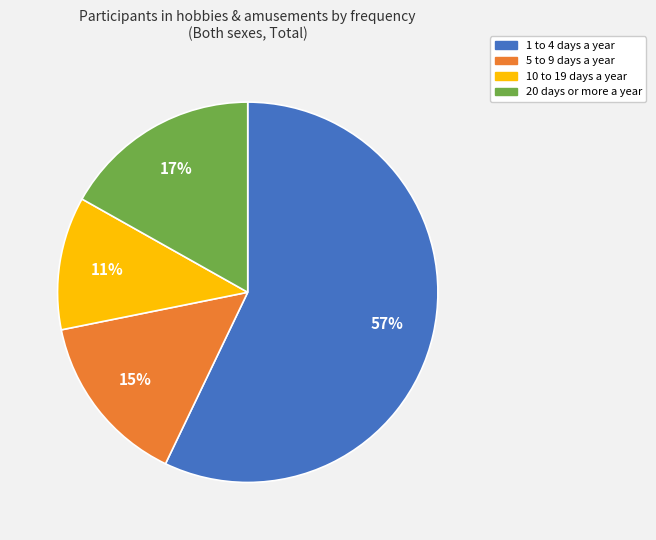

To the nearest percent, what percentage of the pie is 5 to 9 days a year?

15%